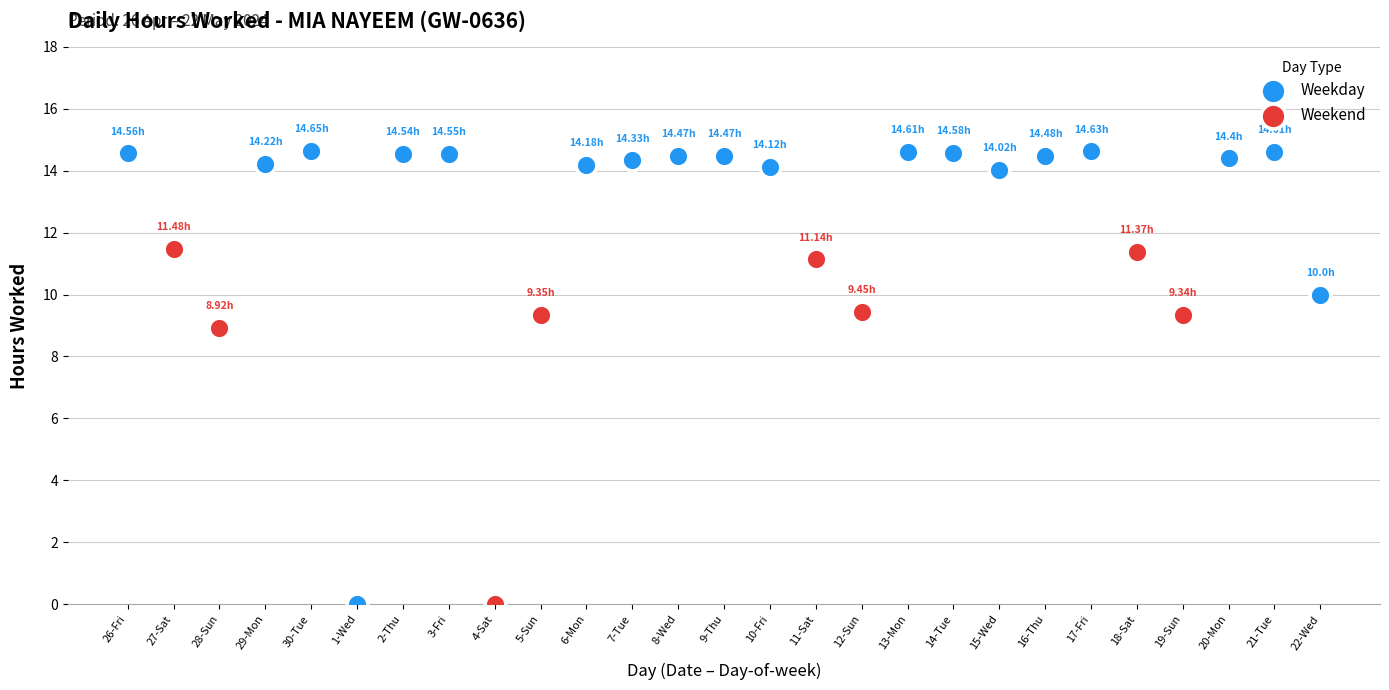

Which series contains the highest Y value?

Weekday